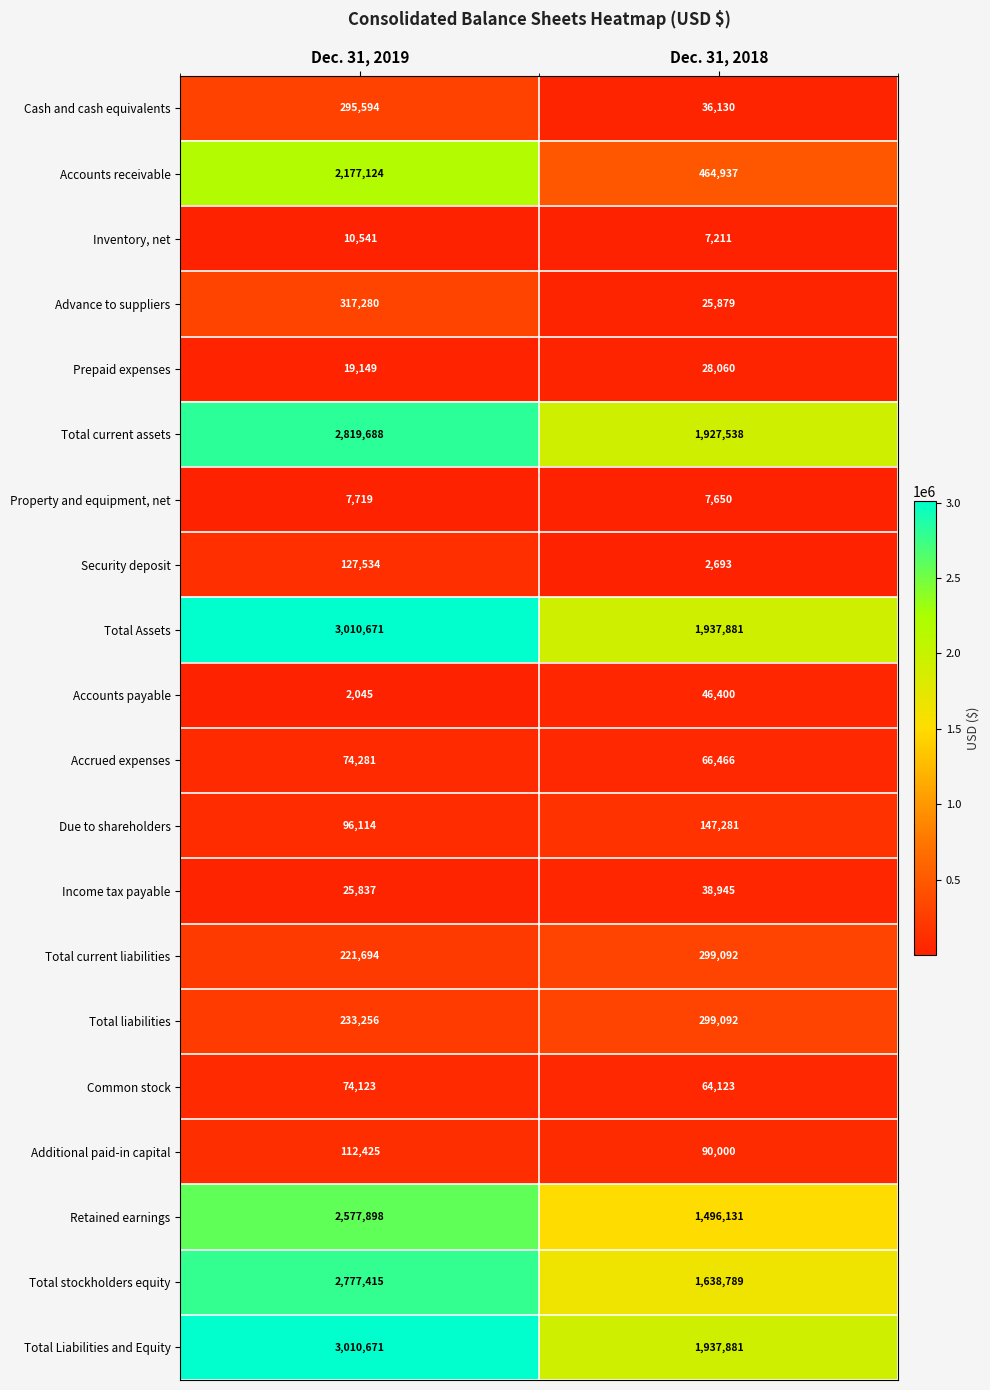

What is the total value across all series at Dec. 31, 2018?

10562179